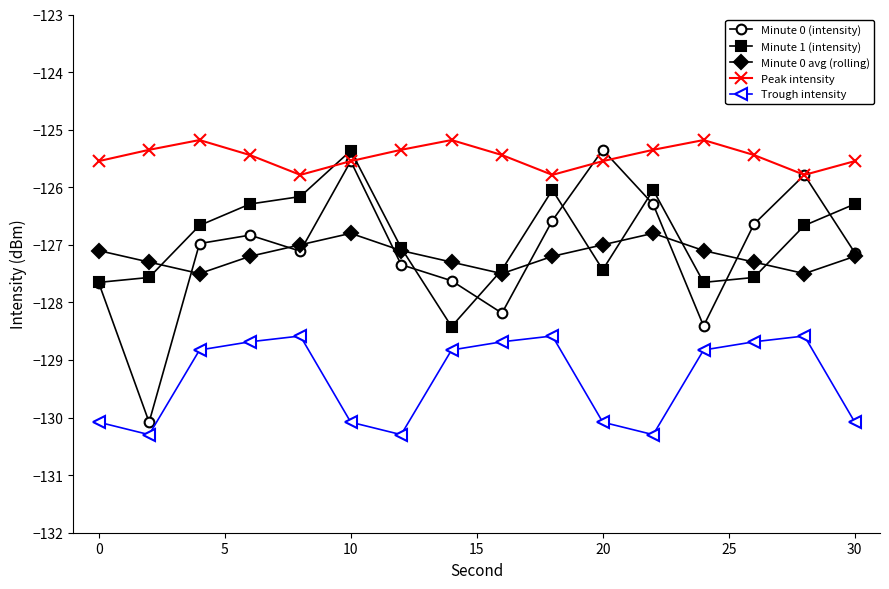

Which series has the largest range (max minus min)?

Minute 0 (intensity)